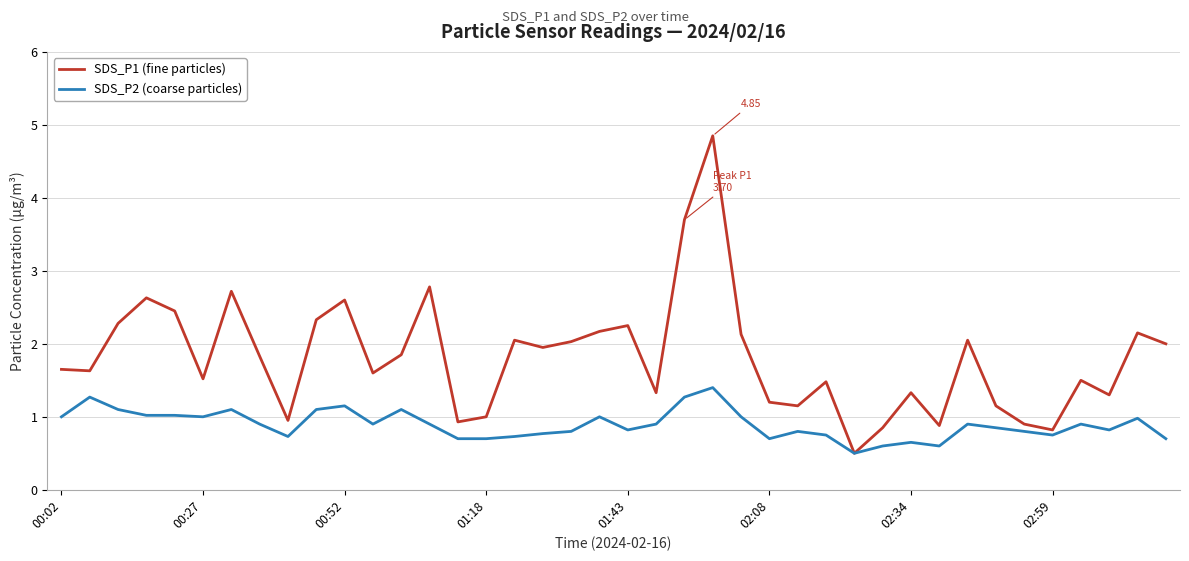

Which series has the widest spread of values?

SDS_P1 (fine particles)